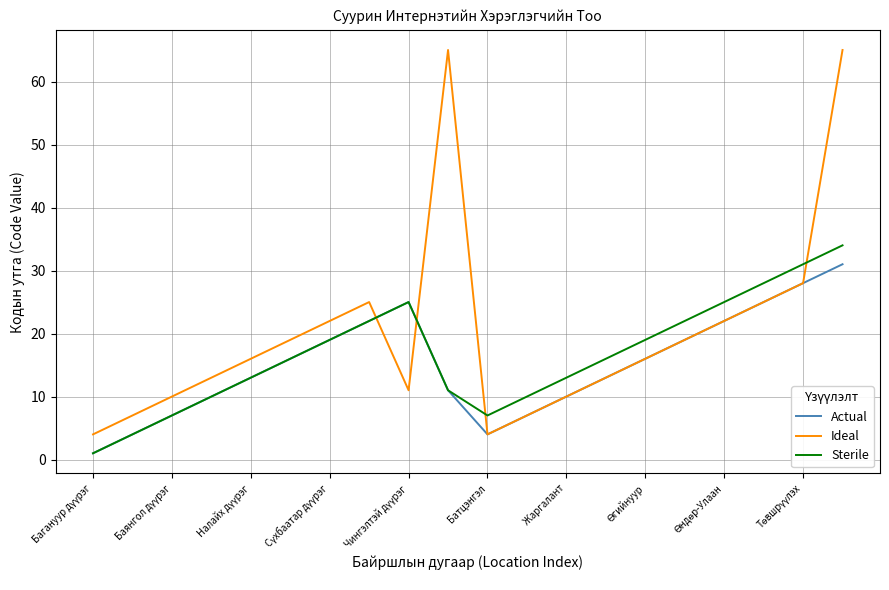

List the series in order of their peak value, lowest first.

Actual, Sterile, Ideal